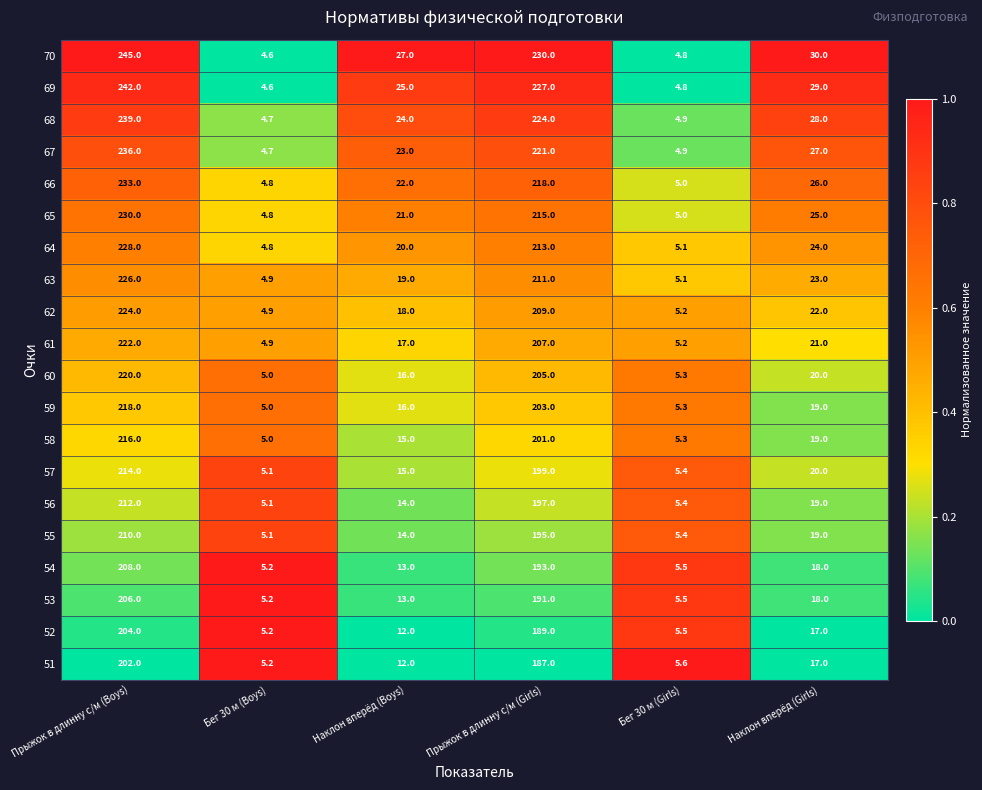

How many distinct data groups are displayed?

20